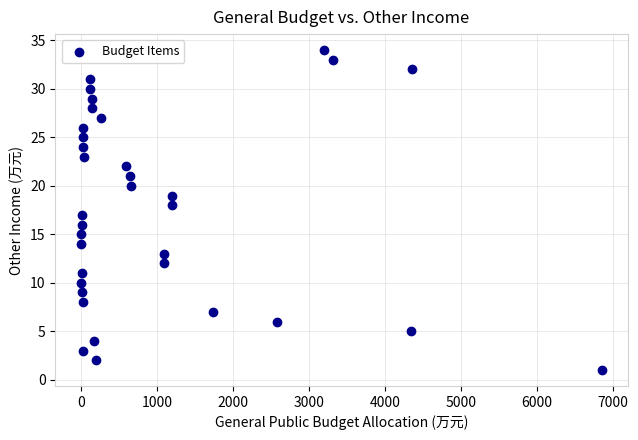

What is the range of Y values (max minus min)?

33